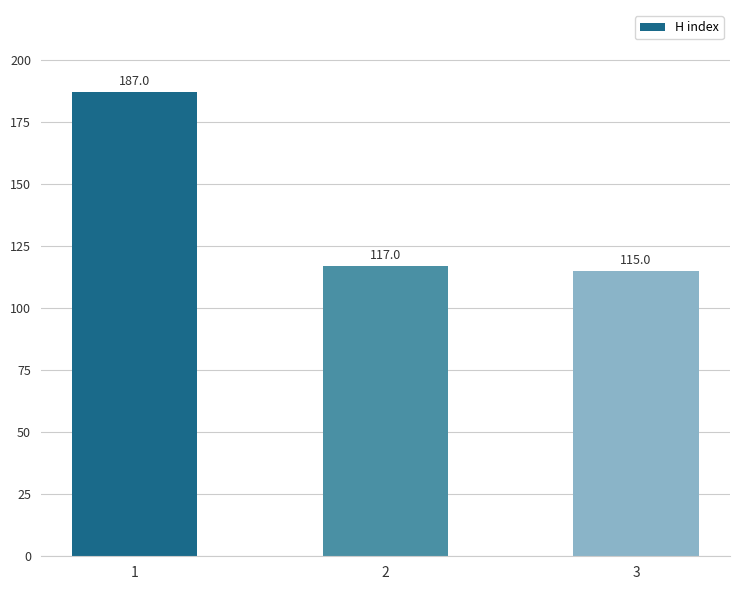

Count the number of categories in the chart.

3